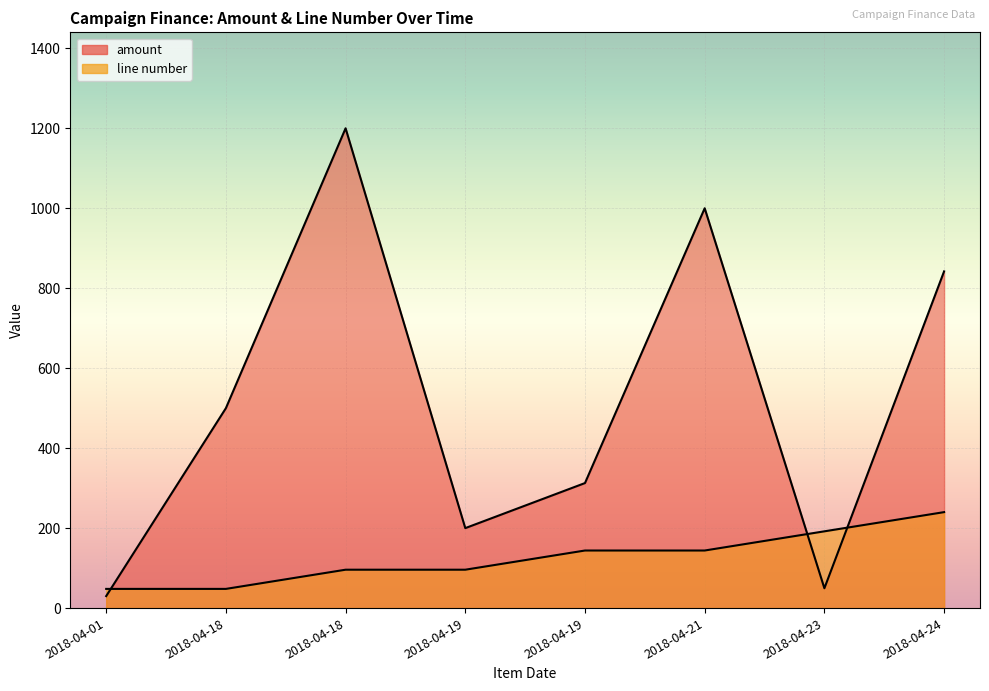

Rank the categories by line number value from highest to lowest.

2018-04-24, 2018-04-23, 2018-04-19, 2018-04-21, 2018-04-18, 2018-04-19, 2018-04-01, 2018-04-18